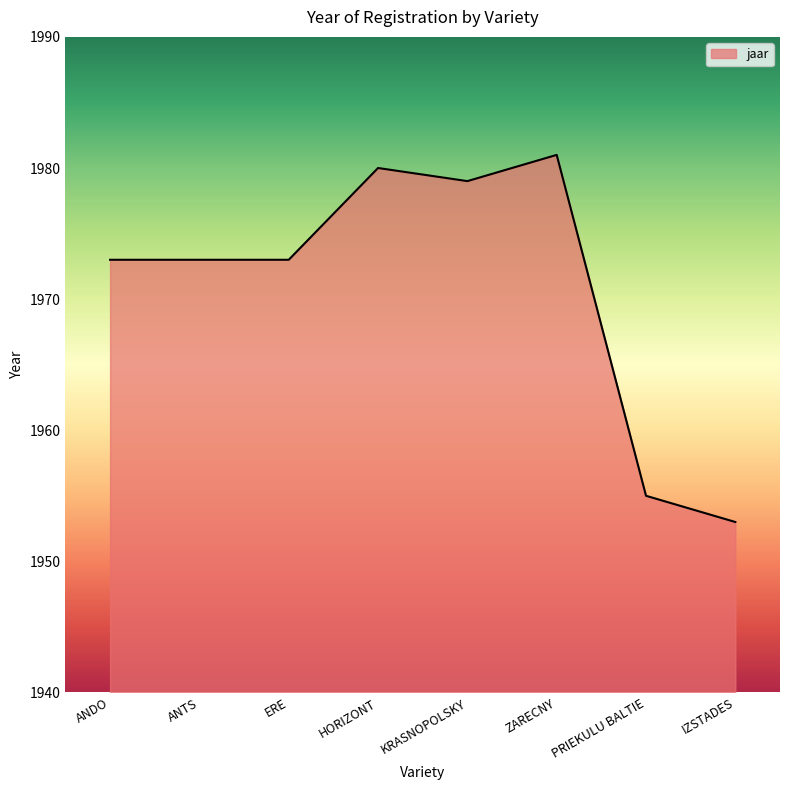

What position from the left is ZARECNY?

6